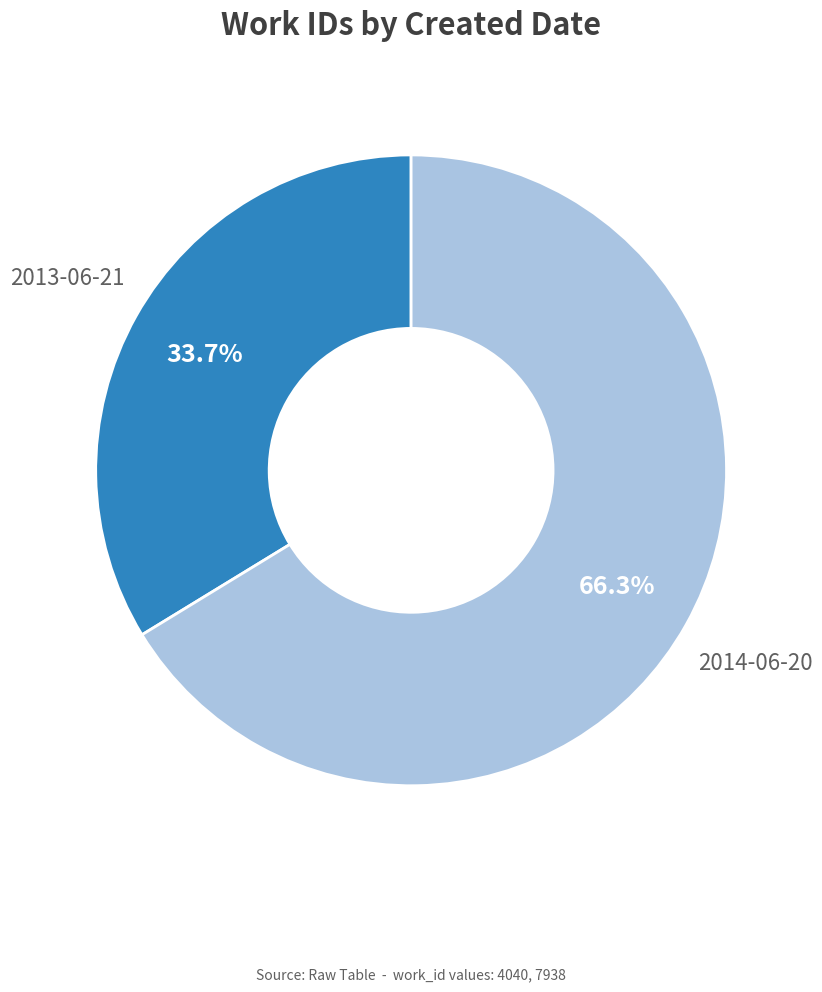

Which slice is the smallest?

2013-06-21